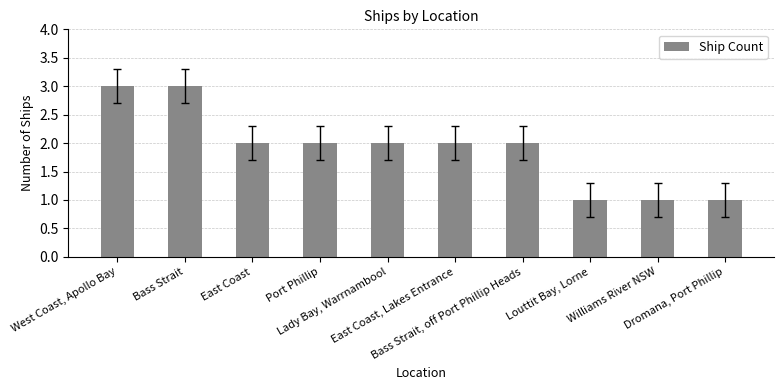

Approximately how many times larger is the value at West Coast, Apollo Bay compared to Bass Strait, off Port Phillip Heads?

1.5